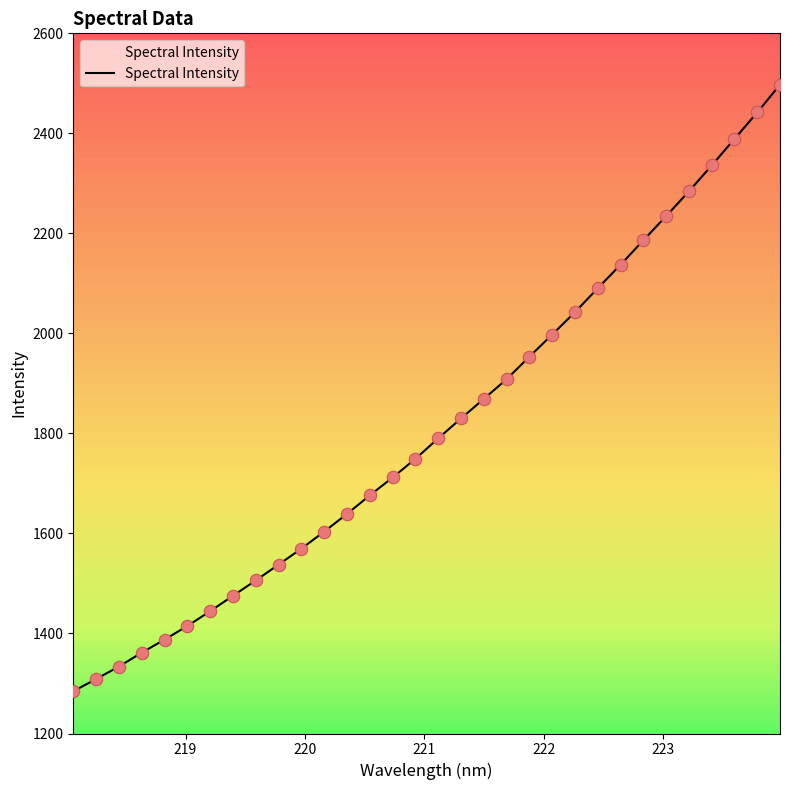

What is the maximum value shown in the chart?

2497.4